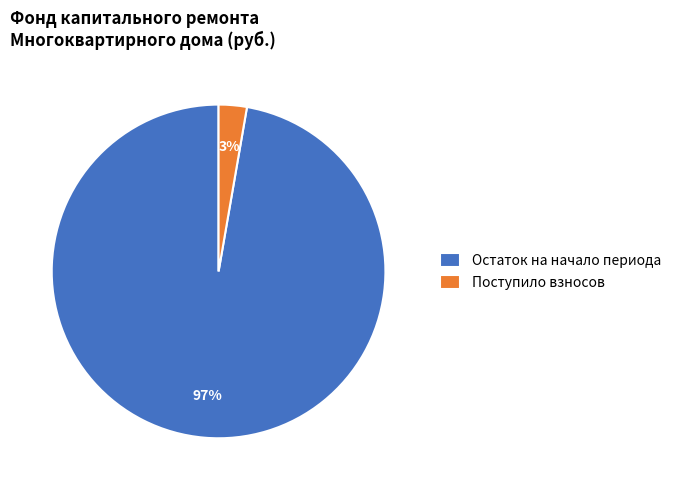

To the nearest percent, what is the average slice percentage?

50%